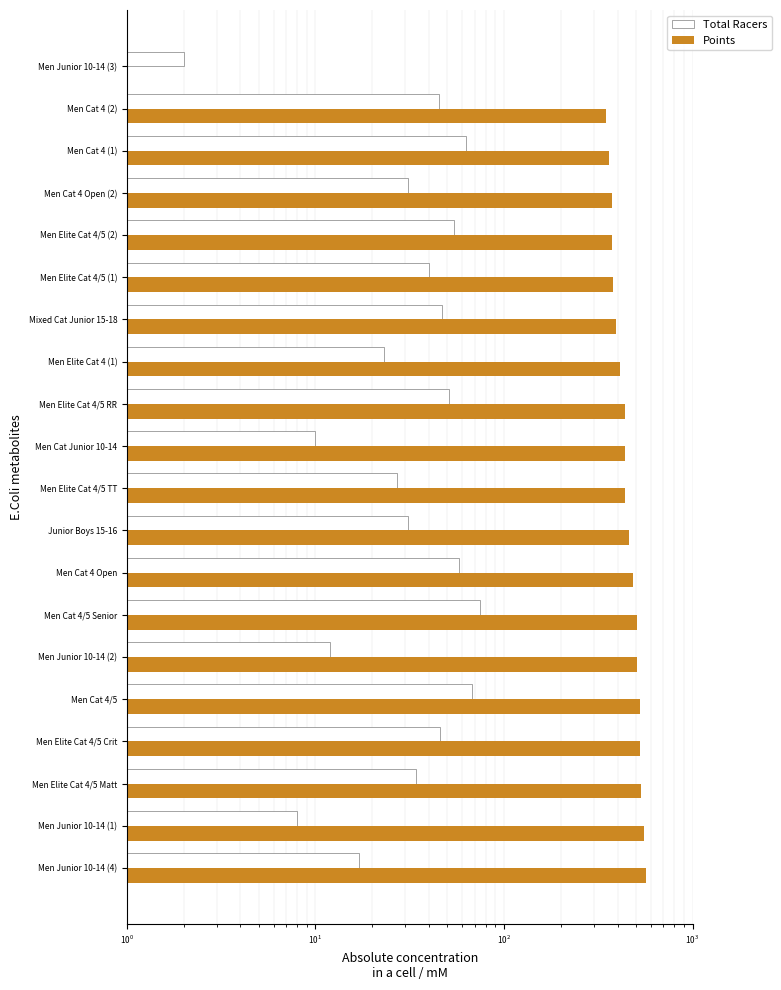

What is the difference between the Total Racers values at Men Elite Cat 4/5 Matt and Men Cat 4/5?

34.0